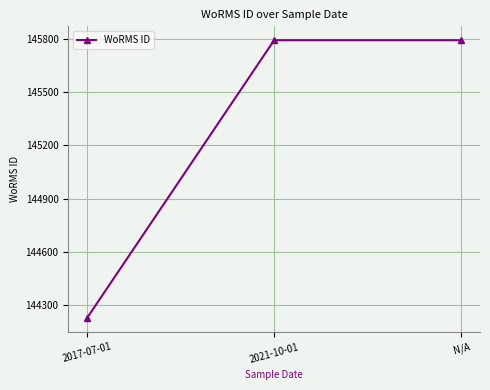

What is the ratio of the value at 2021-10-01 to the value at N/A?

1.0